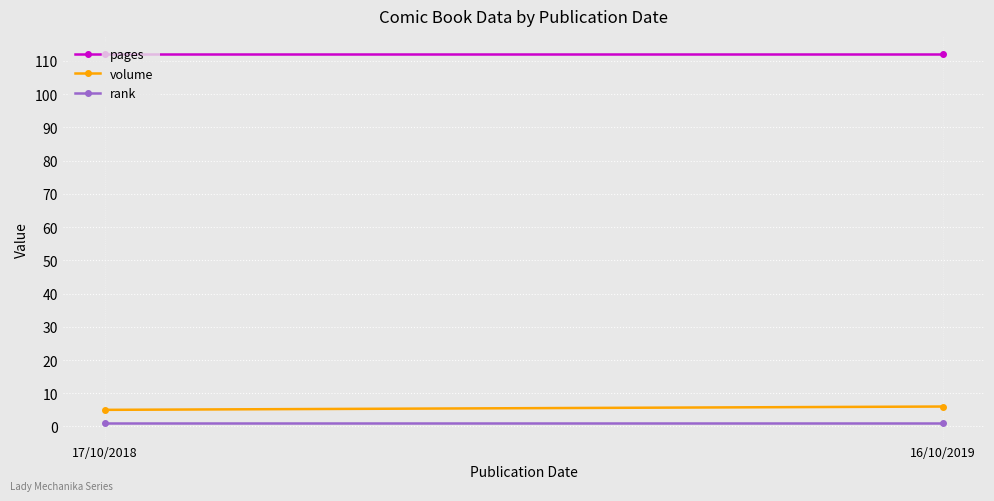

Reading right to left, transcribe all the data shown in this chart.

pages: 112	112
volume: 6	5
rank: 1	1